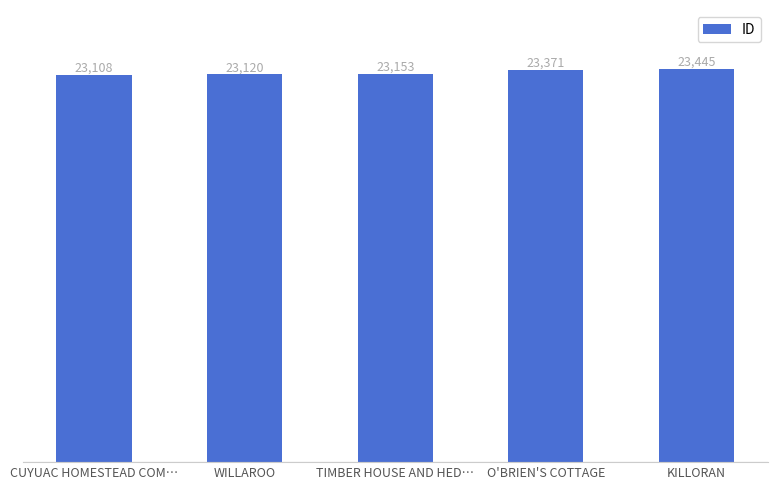

The chart shows a value of 23445 at KILLORAN. True or false?

True